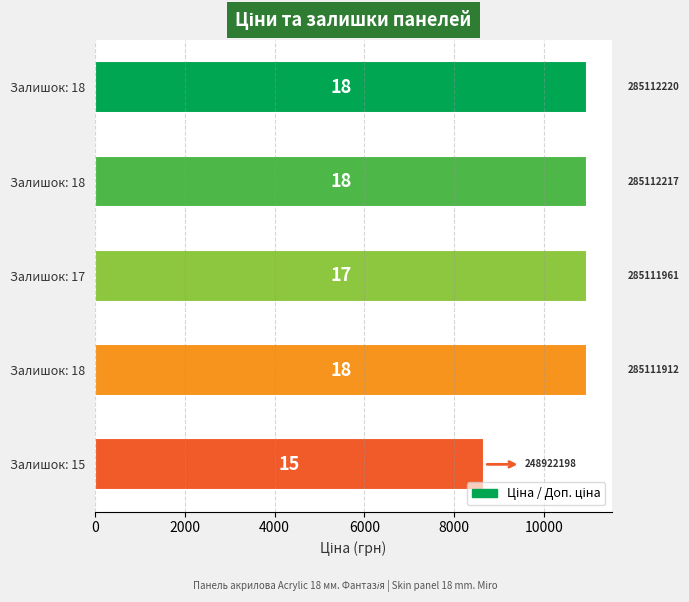

Does the chart contain any negative values?

No